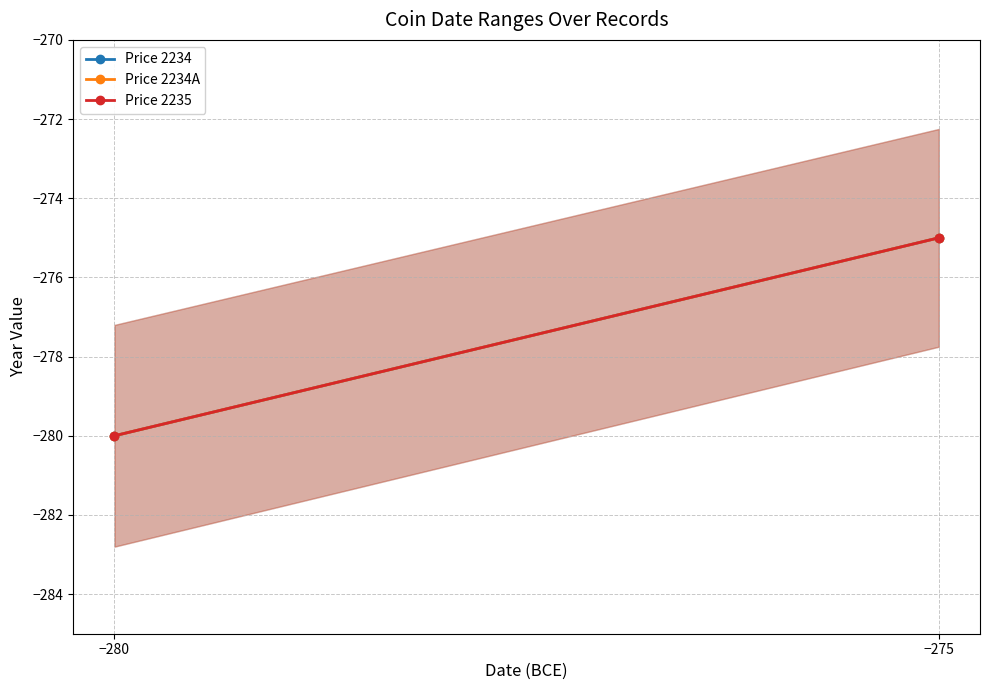

What is the difference between the maximum and minimum values in the Price 2234A series?

5